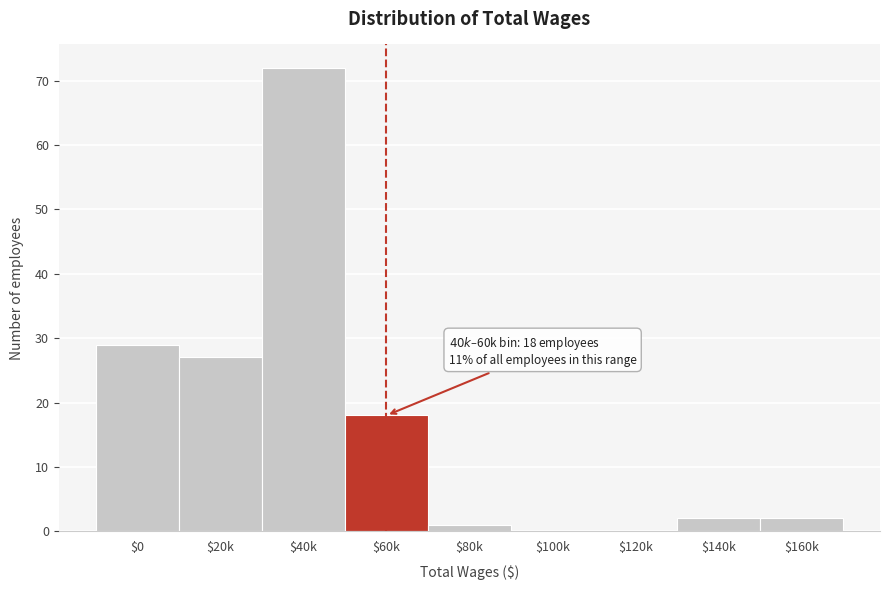

At which category does the chart reach its peak across all series?

$40k